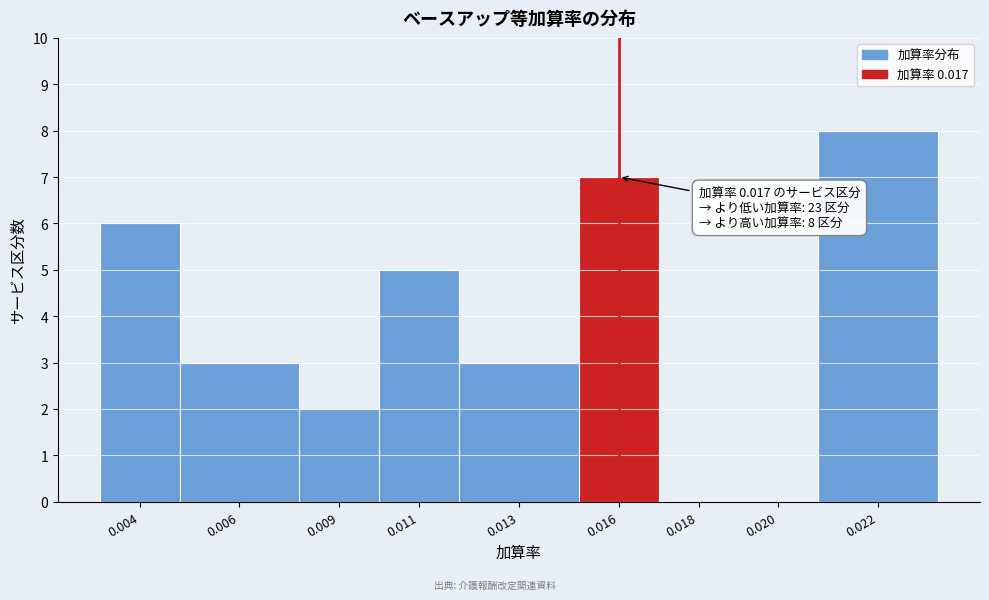

The value at 0.013 is 3. True or false?

True